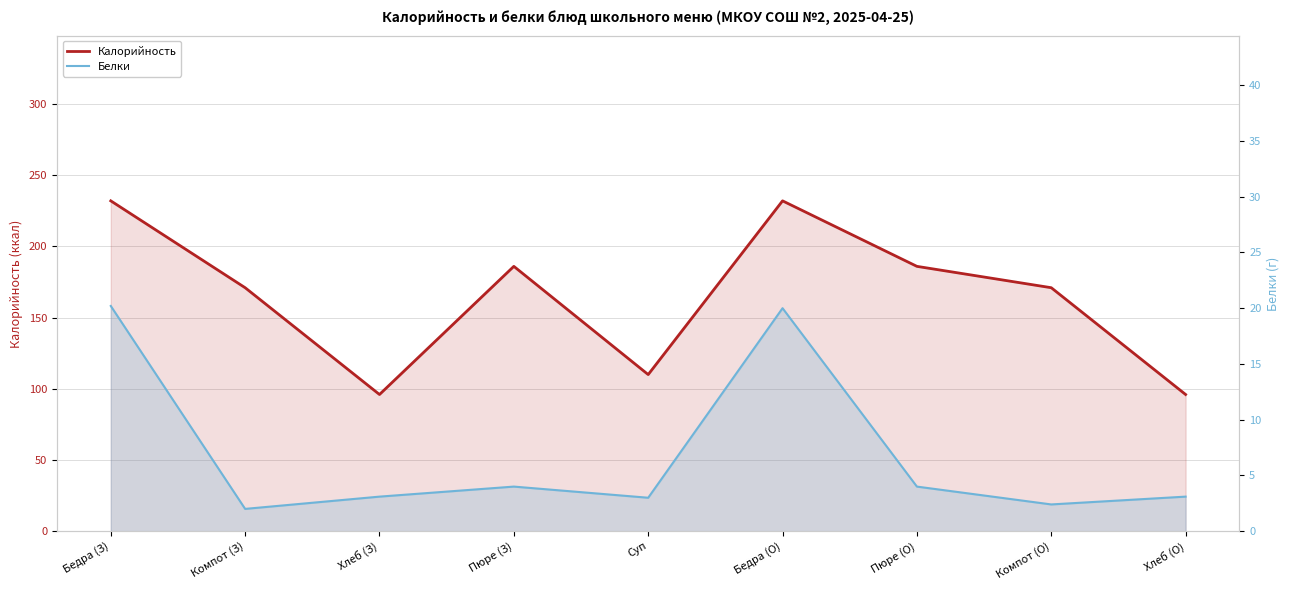

What is the minimum value for Белки?

2.0